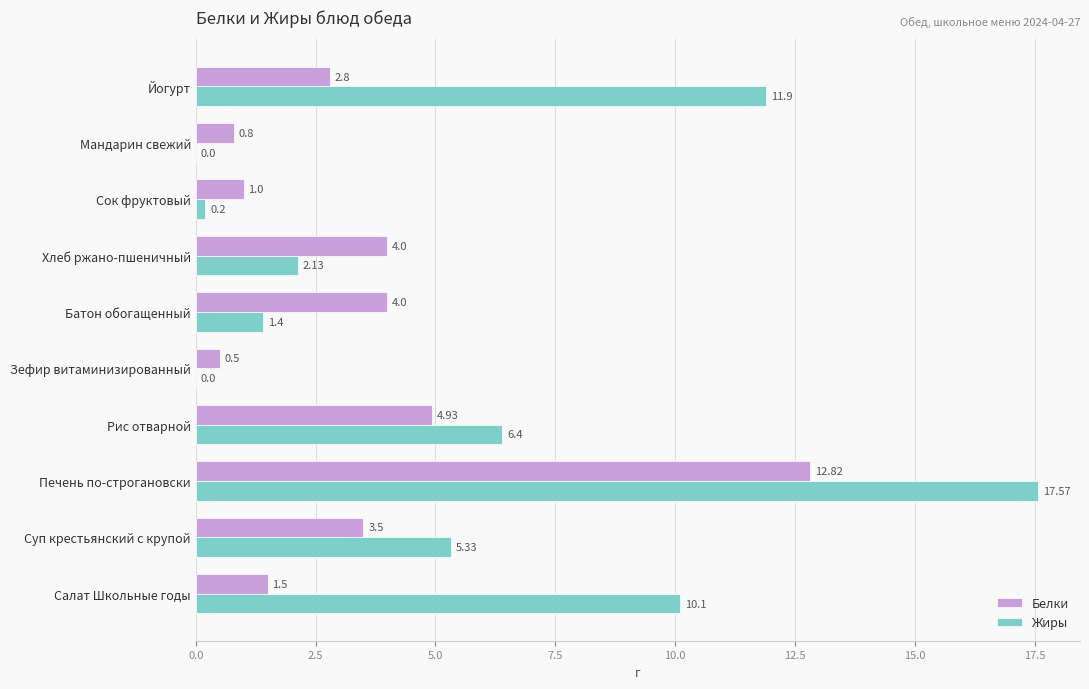

How many series are shown in this chart?

2